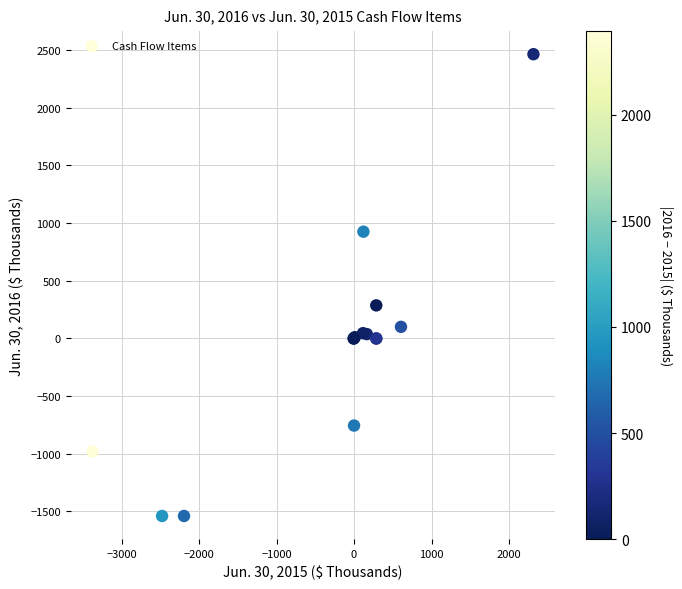

What Y value in the scatter plot is closest to 463?

287